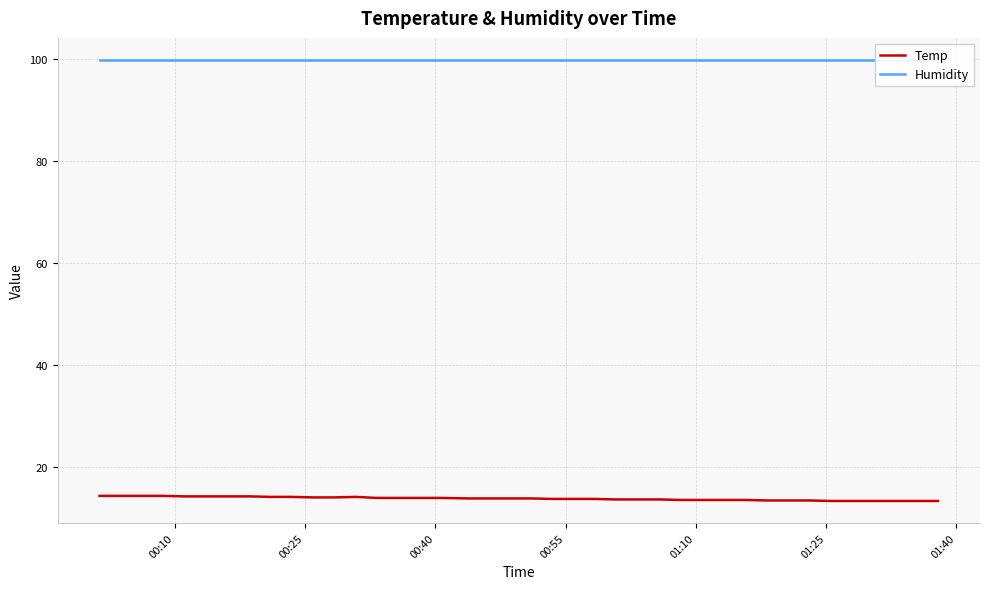

What is the lowest value of the Temp series?

13.3